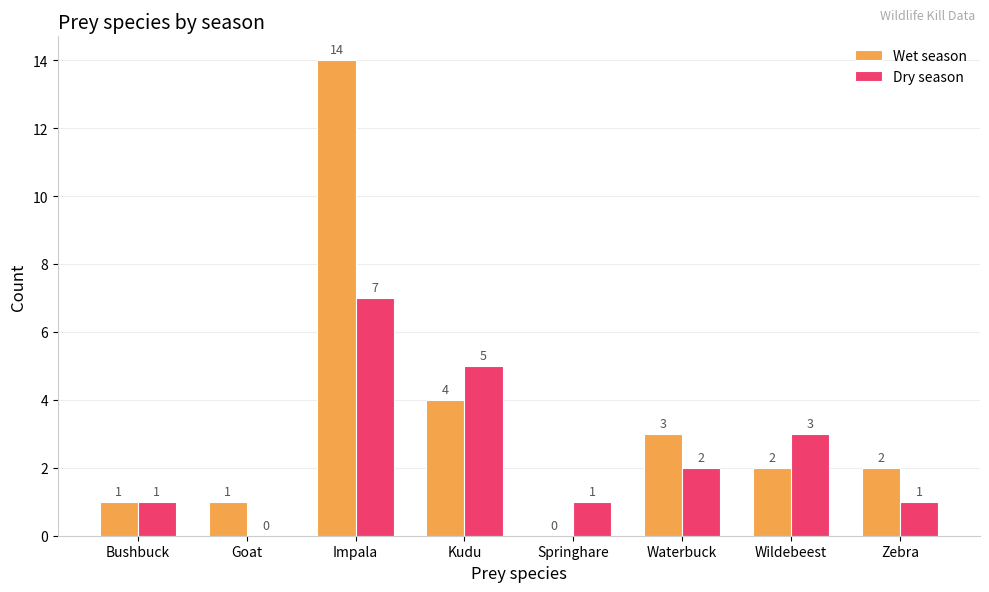

What is the average value of the Wet season series?

3